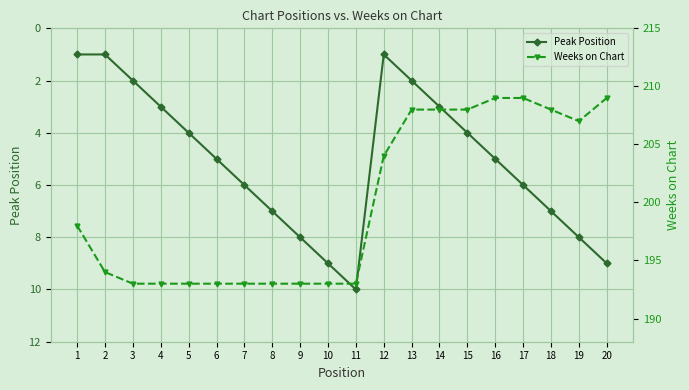

Which series has the largest total across all categories?

Weeks on Chart